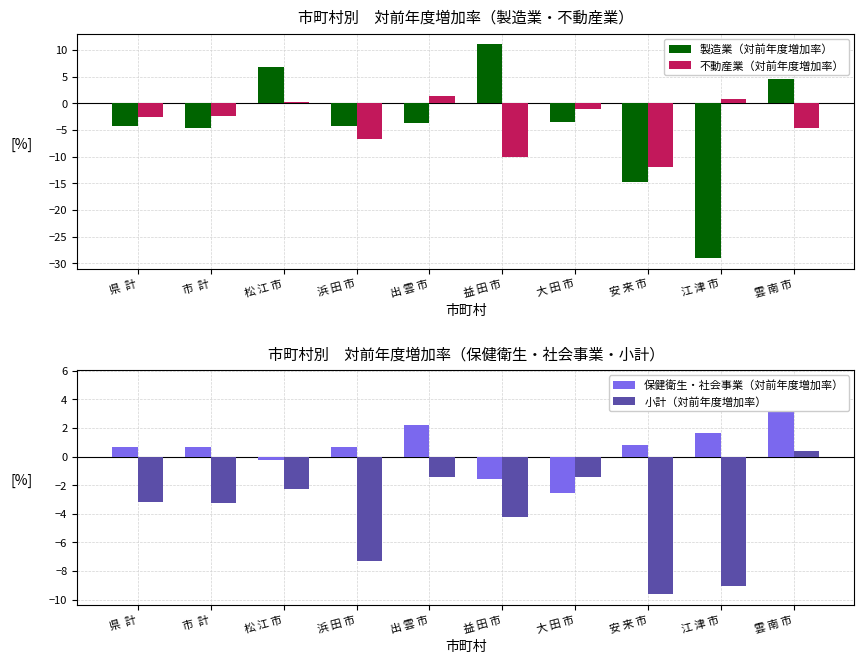

What is the difference between the 不動産業（対前年度増加率） values at 松 江 市 and 江 津 市?

0.6